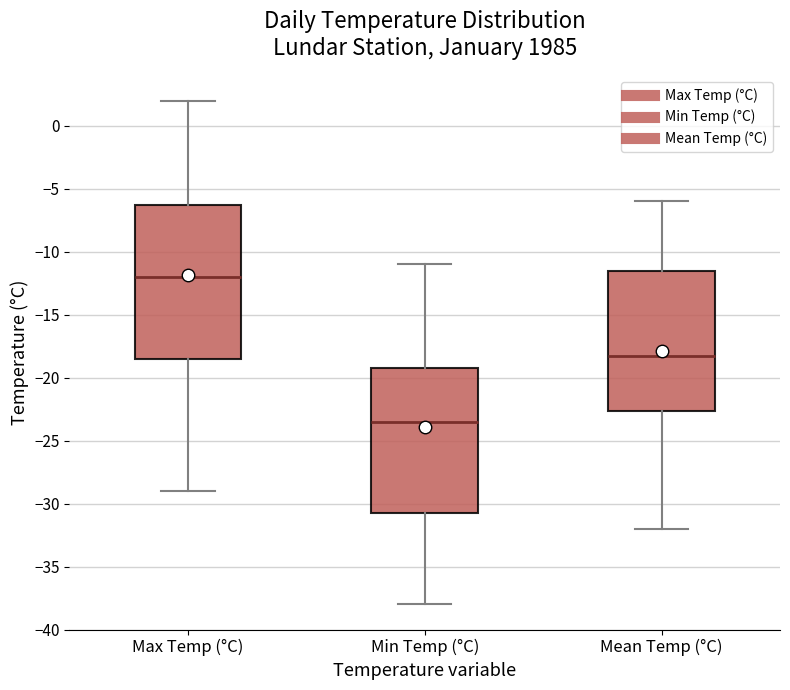

Reading left to right, transcribe this box plot: for each box, give where its median line is, the range the box spans, and where its two whiskers end, as read against the y-axis. The values are not printed on the chart, so give them approximately, as read against the axis.

Max Temp (°C): median -12.0, box -18.5 to -6.0, whiskers -29.0 to 2.0
Min Temp (°C): median -23.5, box -30.5 to -19.0, whiskers -38.0 to -11.0
Mean Temp (°C): median -18.0, box -22.5 to -11.5, whiskers -32.0 to -6.0